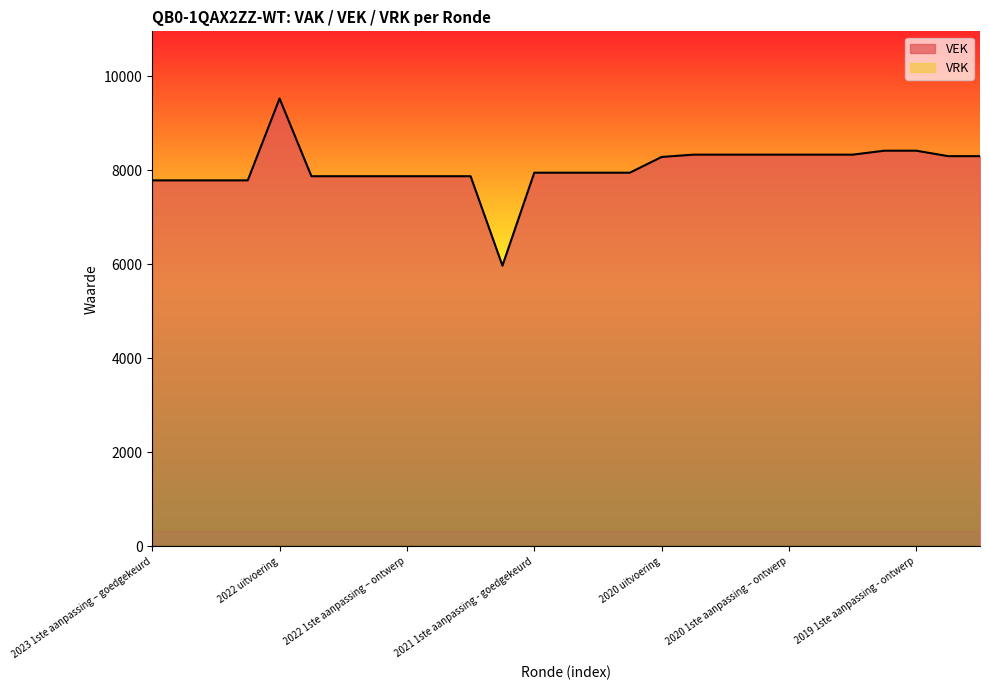

At which category does the data reach its first local peak?

2022 uitvoering